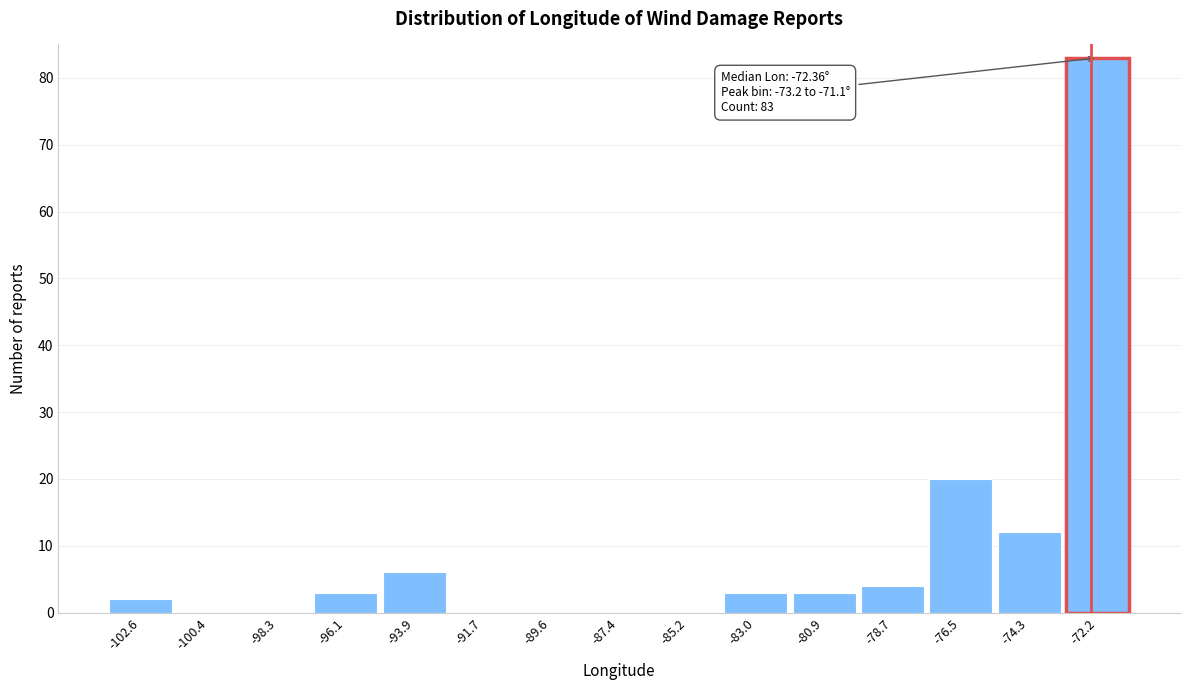

Over which range of the x-axis is the bar tallest?

-73.0 to -71.0